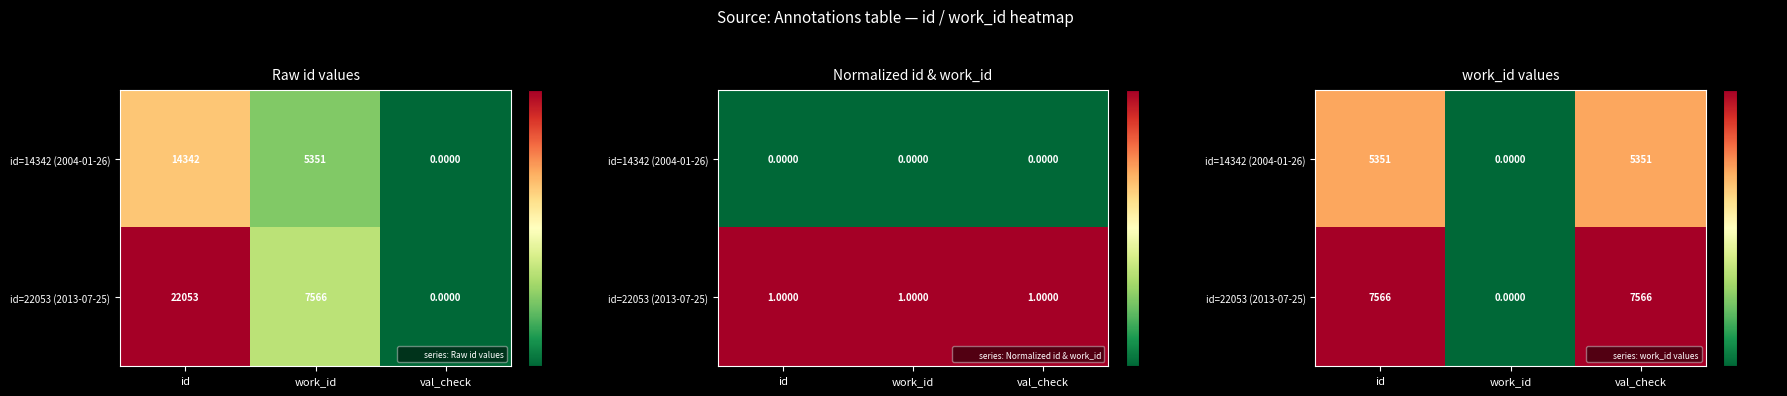

Rank the series at id from lowest to highest value.

id=14342 (2004-01-26), id=22053 (2013-07-25)